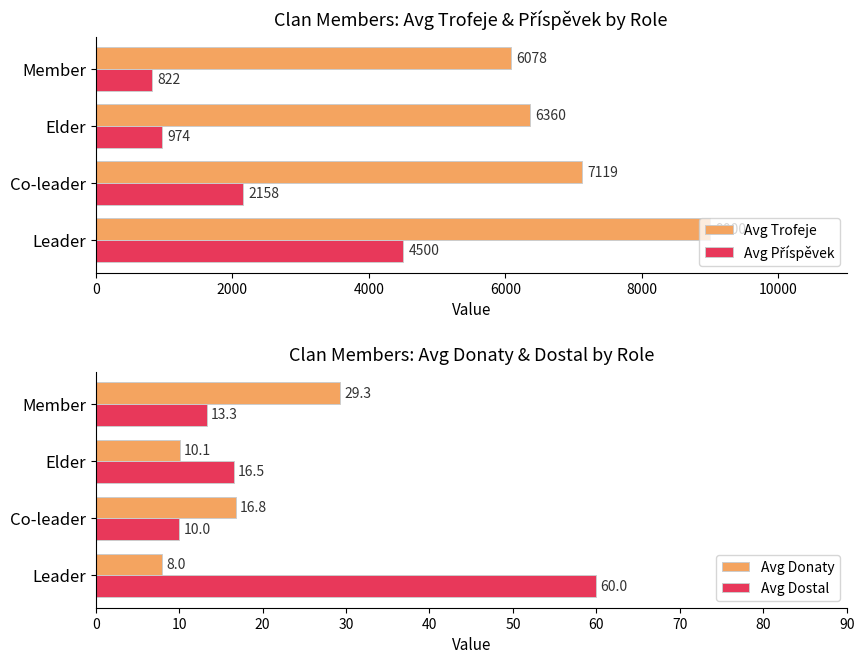

Is it true that Avg Trofeje equals 14765.7 at Leader?

False